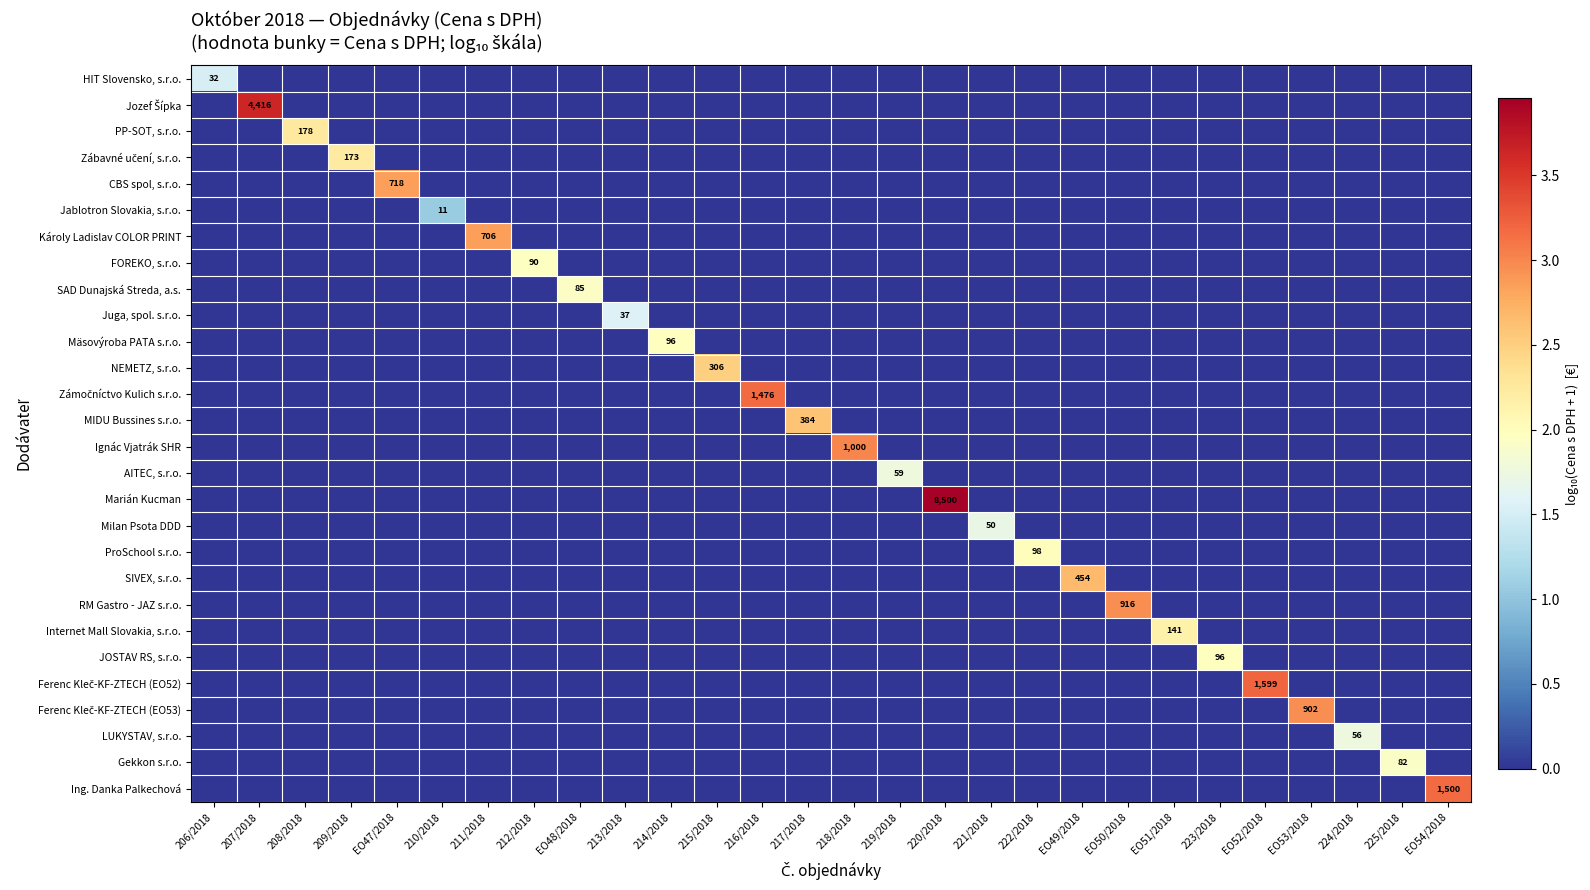

Rank the series by their maximum value, from highest to lowest.

Marián Kucman, Jozef Šípka, Ferenc Kleč-KF-ZTECH (EO52), Ing. Danka Palkechová, Zámočníctvo Kulich s.r.o., Ignác Vjatrák SHR, RM Gastro - JAZ s.r.o., Ferenc Kleč-KF-ZTECH (EO53), CBS spol, s.r.o., Károly Ladislav COLOR PRINT, SIVEX, s.r.o., MIDU Bussines s.r.o., NEMETZ, s.r.o., PP-SOT, s.r.o., Zábavné učení, s.r.o., Internet Mall Slovakia, s.r.o., ProSchool s.r.o., Mäsovýroba PATA s.r.o., JOSTAV RS, s.r.o., FOREKO, s.r.o., SAD Dunajská Streda, a.s., Gekkon s.r.o., AITEC, s.r.o., LUKYSTAV, s.r.o., Milan Psota DDD, Juga, spol. s.r.o., HIT Slovensko, s.r.o., Jablotron Slovakia, s.r.o.